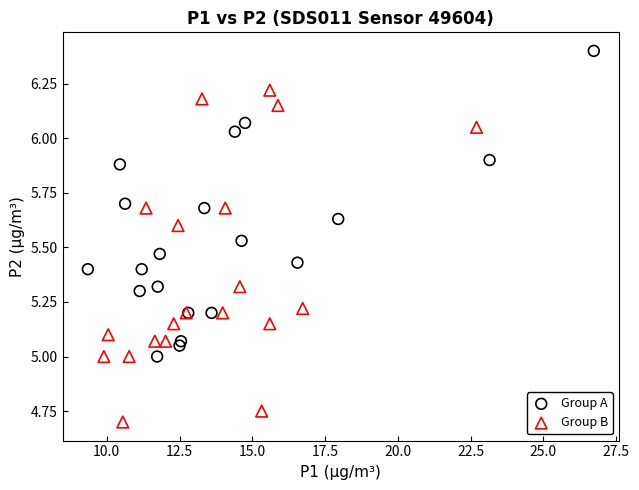

Which series contains the highest Y value?

Group A